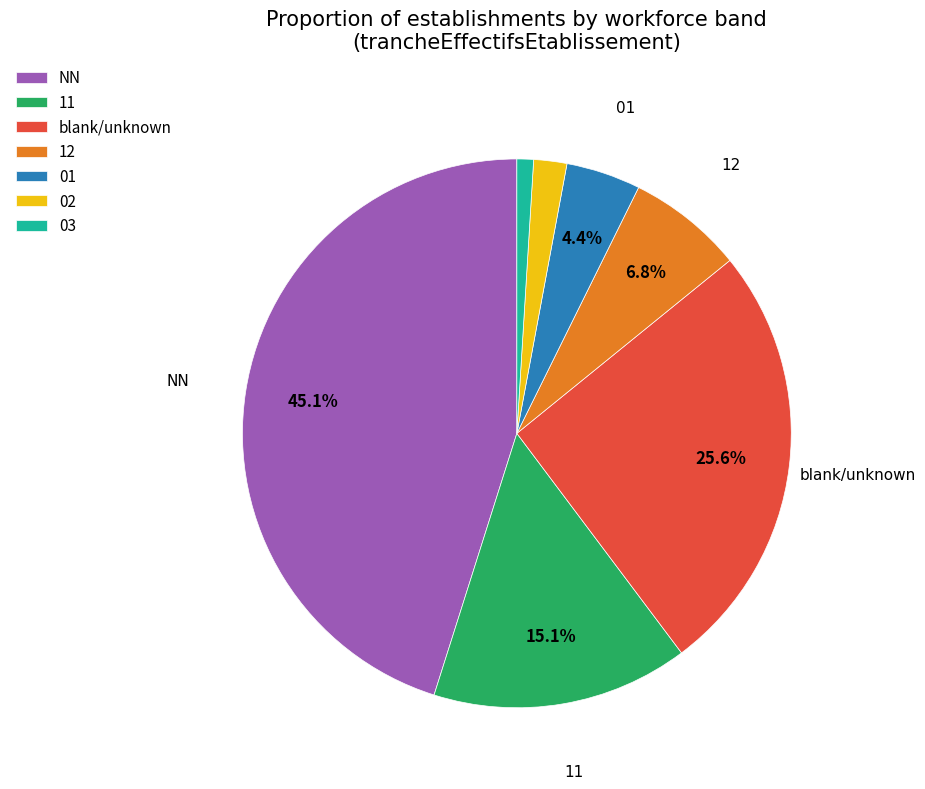

How many segments does this pie chart have?

7